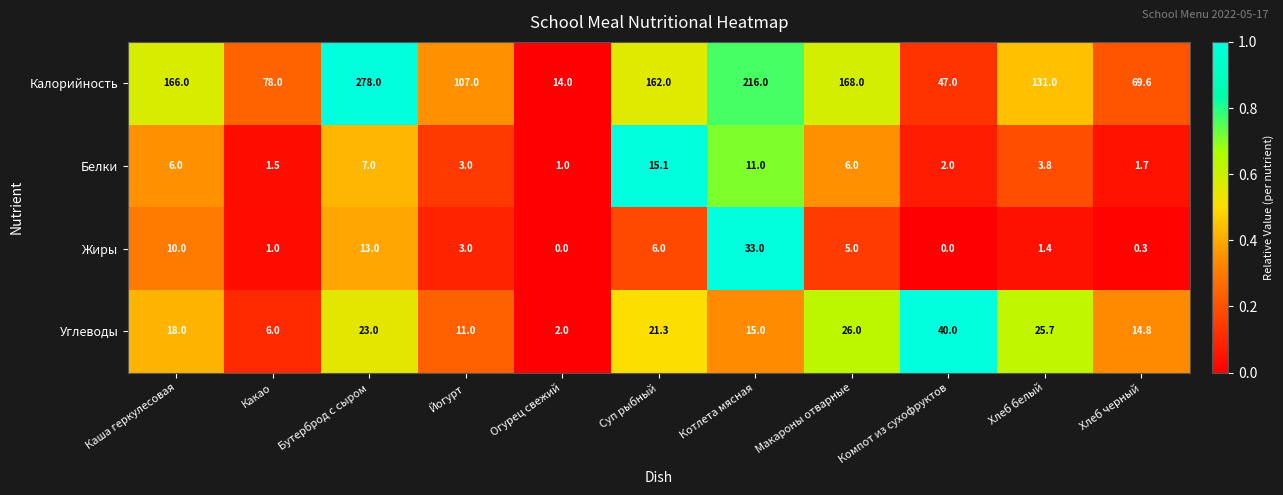

At which category is the sum across all series the highest?

Бутерброд с сыром